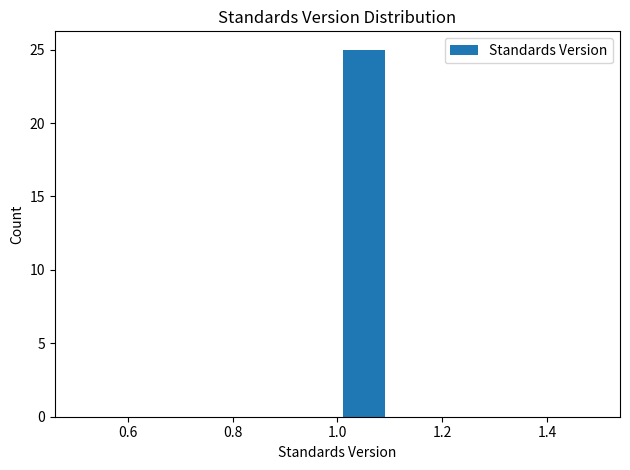

Reading left to right, transcribe this chart: for each bar, give the range it covers on the x-axis and its height. The values are not printed on the chart, so give them approximately, as read against the axis.

0.5 to 0.6: 0
0.6 to 0.7: 0
0.7 to 0.8: 0
0.8 to 0.9: 0
0.9 to 1.0: 0
1.0 to 1.1: 25
1.1 to 1.2: 0
1.2 to 1.3: 0
1.3 to 1.4: 0
1.4 to 1.5: 0